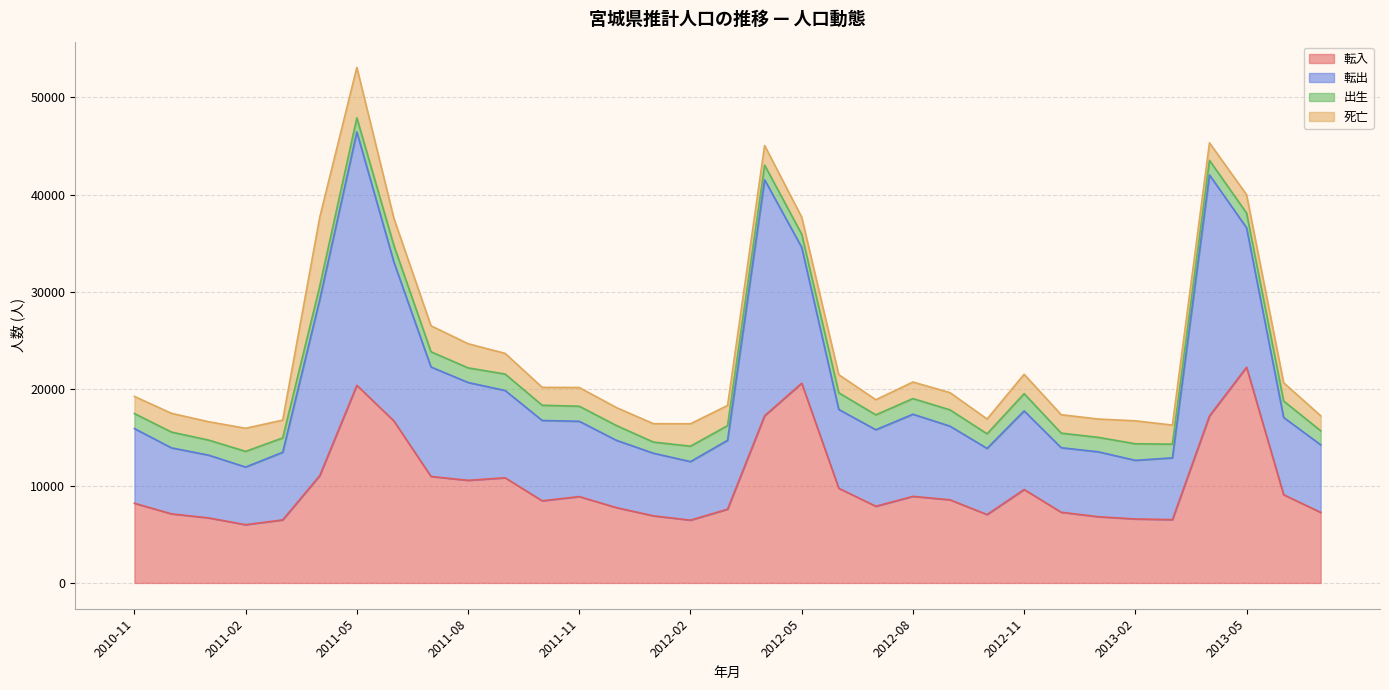

Which series has the widest spread of values?

転出